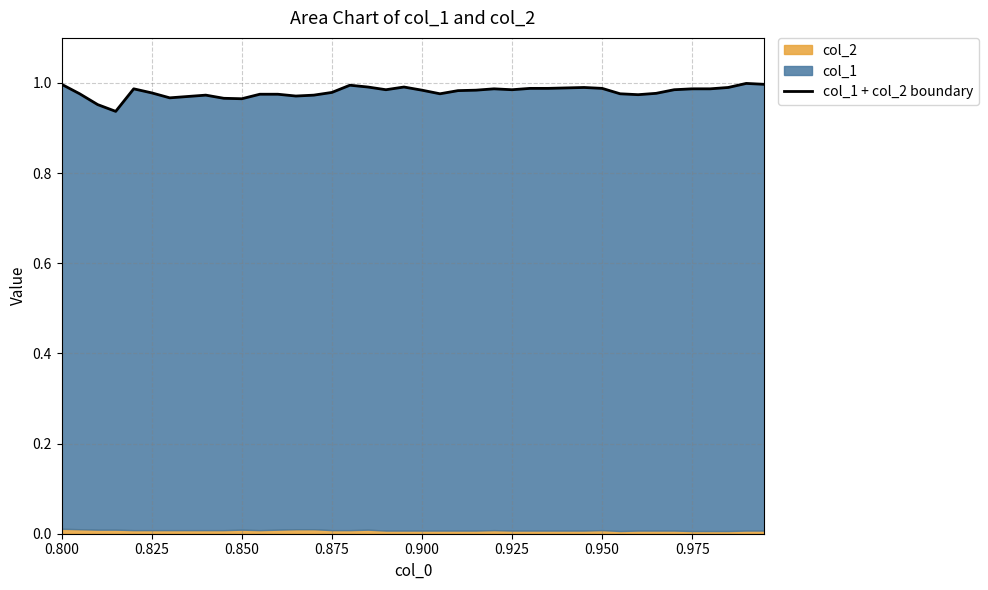

What is the value of the 35th point from the left?

1.0